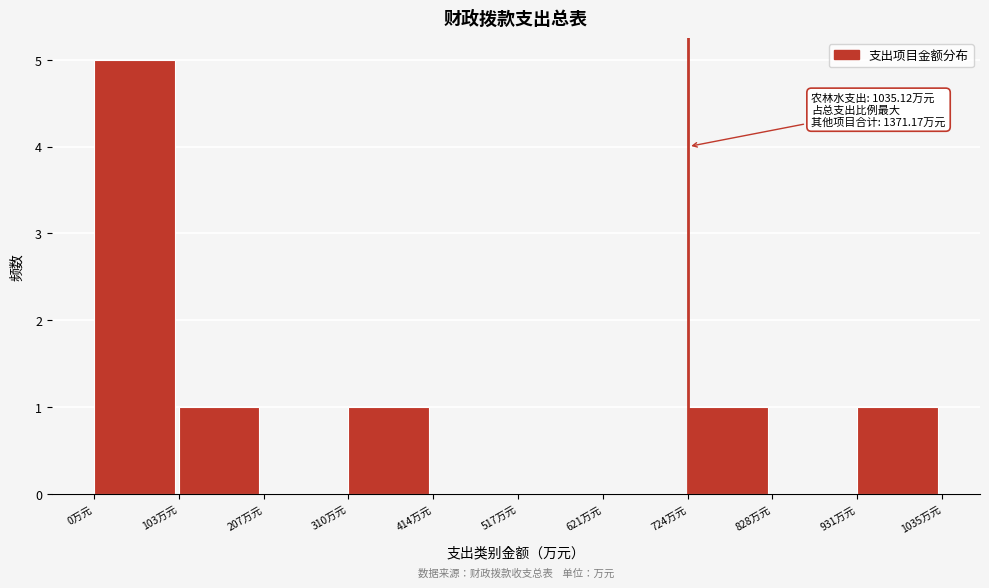

Over which range of the x-axis is the bar tallest?

0 to 100